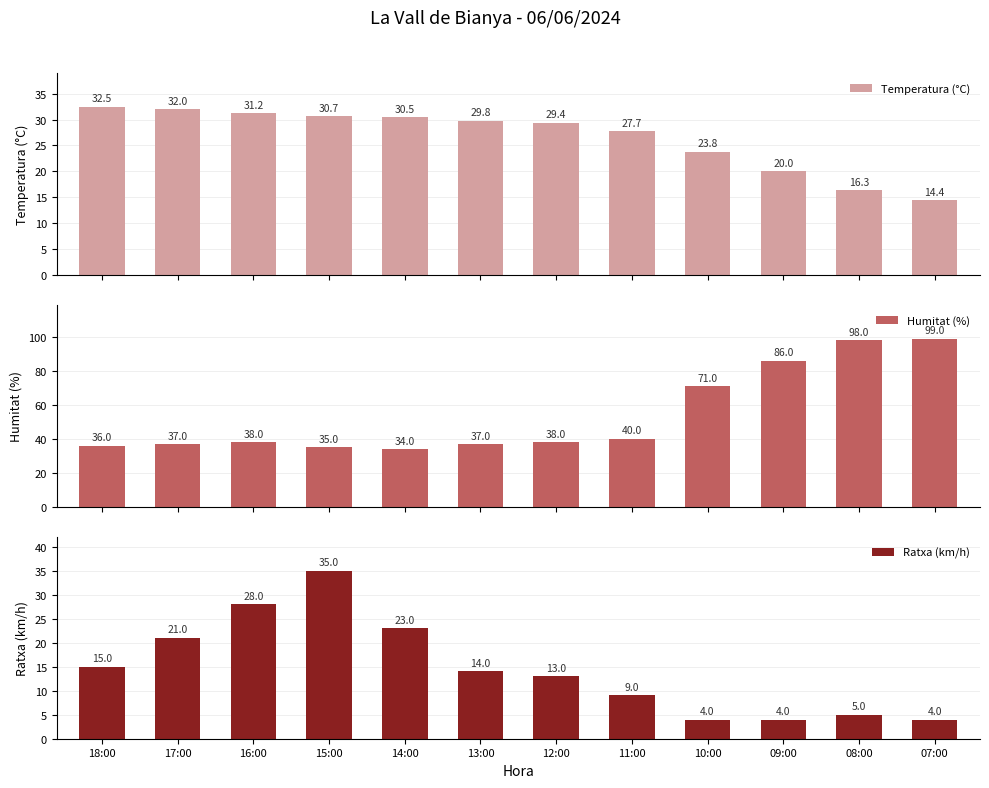

Reading left to right, list all the values displayed in this chart.

Temperatura (°C): 32.5	32.0	31.2	30.7	30.5	29.8	29.4	27.7	23.8	20.0	16.3	14.4
Humitat (%): 36.0	37.0	38.0	35.0	34.0	37.0	38.0	40.0	71.0	86.0	98.0	99.0
Ratxa (km/h): 15.0	21.0	28.0	35.0	23.0	14.0	13.0	9.0	4.0	4.0	5.0	4.0